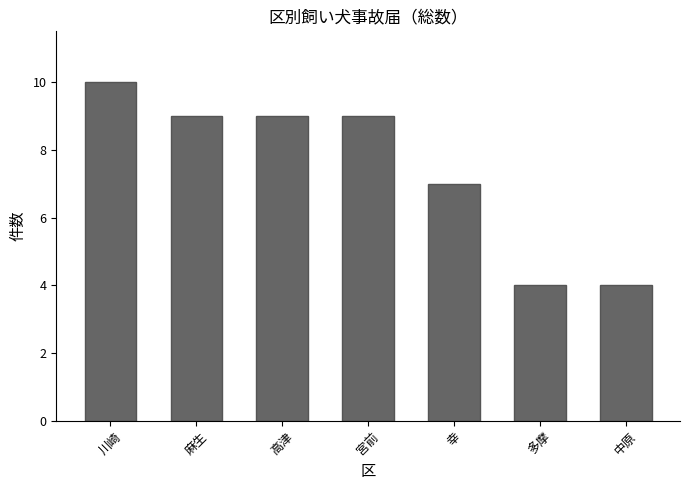

What is the sum of the values at 麻生 and 中原?

13